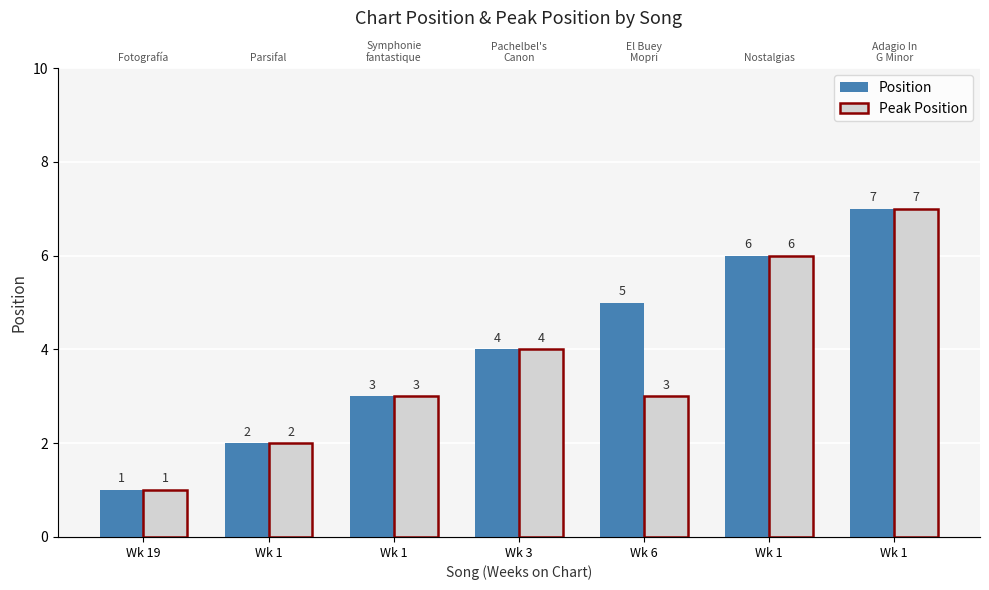

Reading left to right, list all the values displayed in this chart.

Position: 1	2	3	4	5	6	7
Peak Position: 1	2	3	4	3	6	7